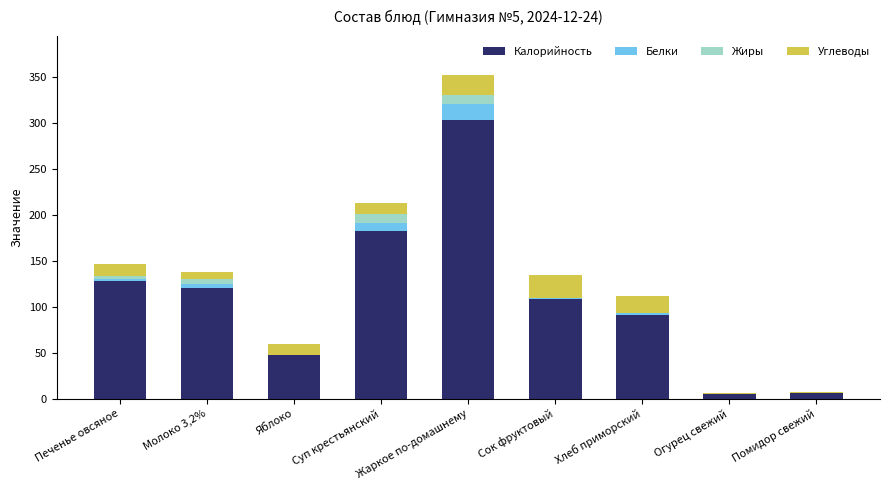

What is the sum of all Калорийность values?

991